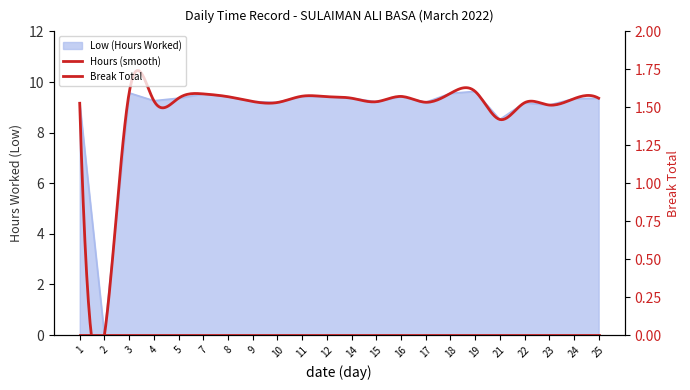

What is the change in value from 14 to 17?

-0.2